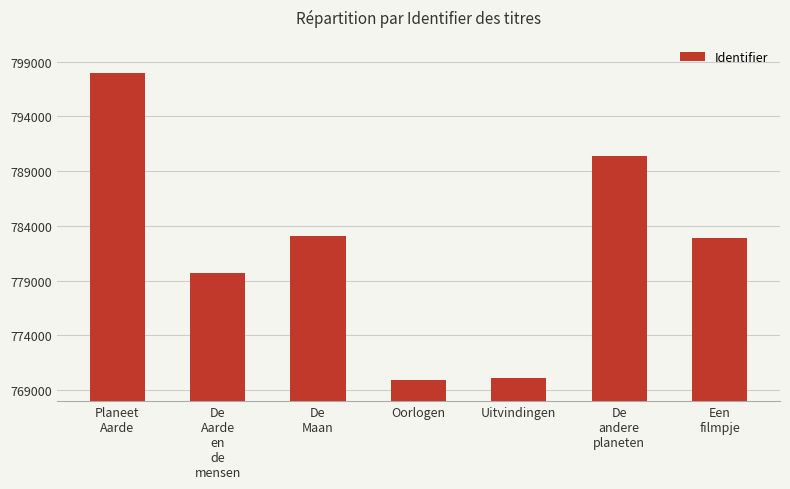

What is the label of the 1st bar from the right?

Een
filmpje